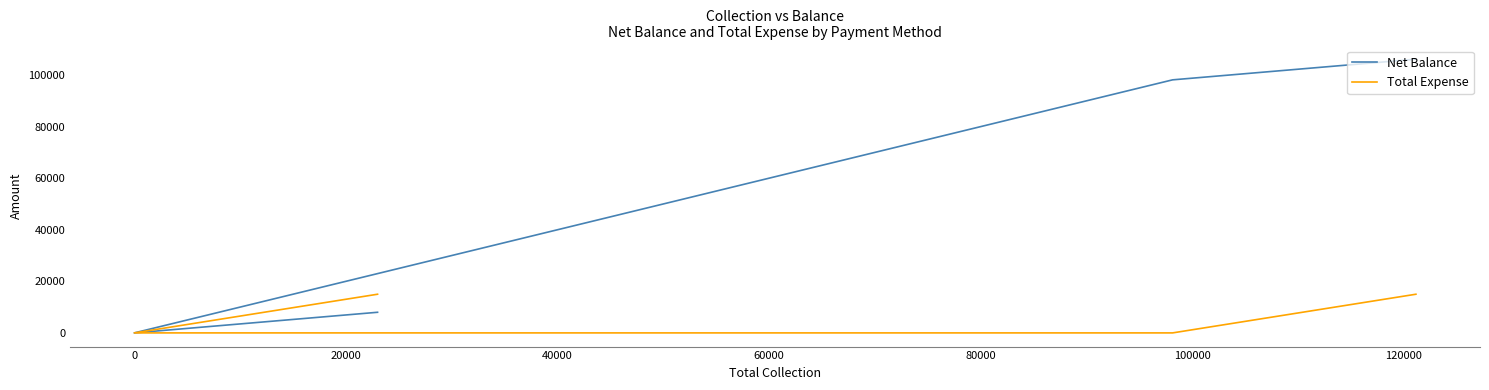

True or false: Net Balance and Total Expense intersect in this chart.

False